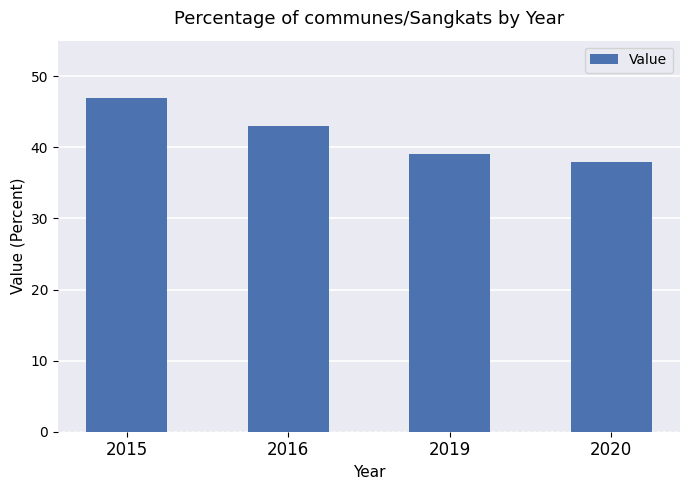

What is the difference between the maximum and minimum values?

9